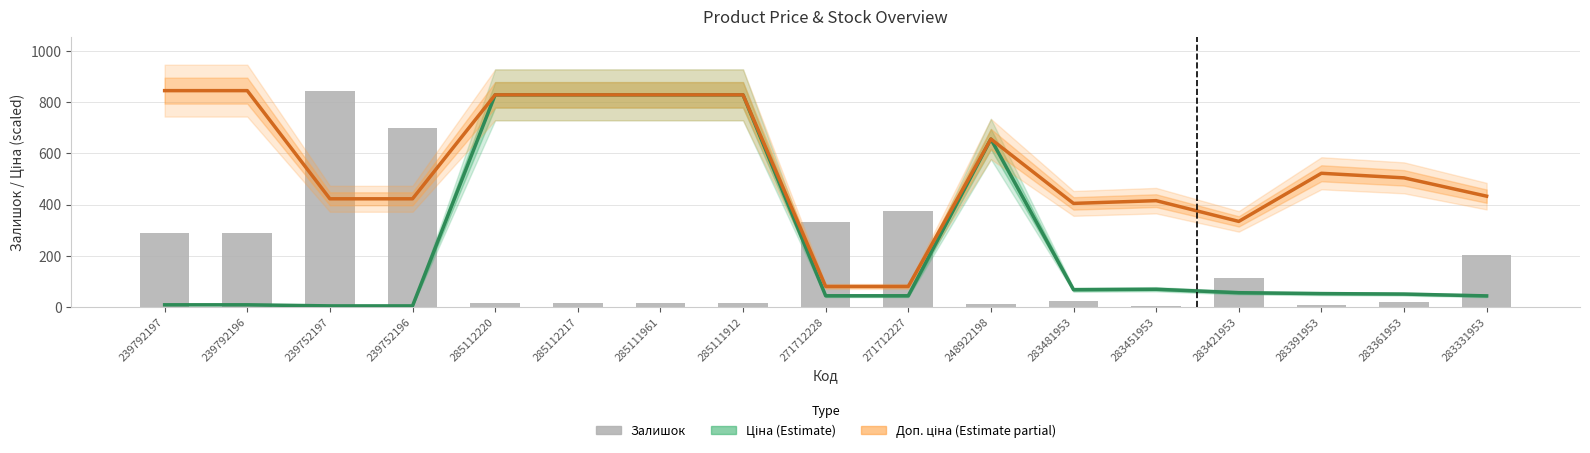

What are all the series names shown in the legend?

Ціна, Доп. ціна, Залишок